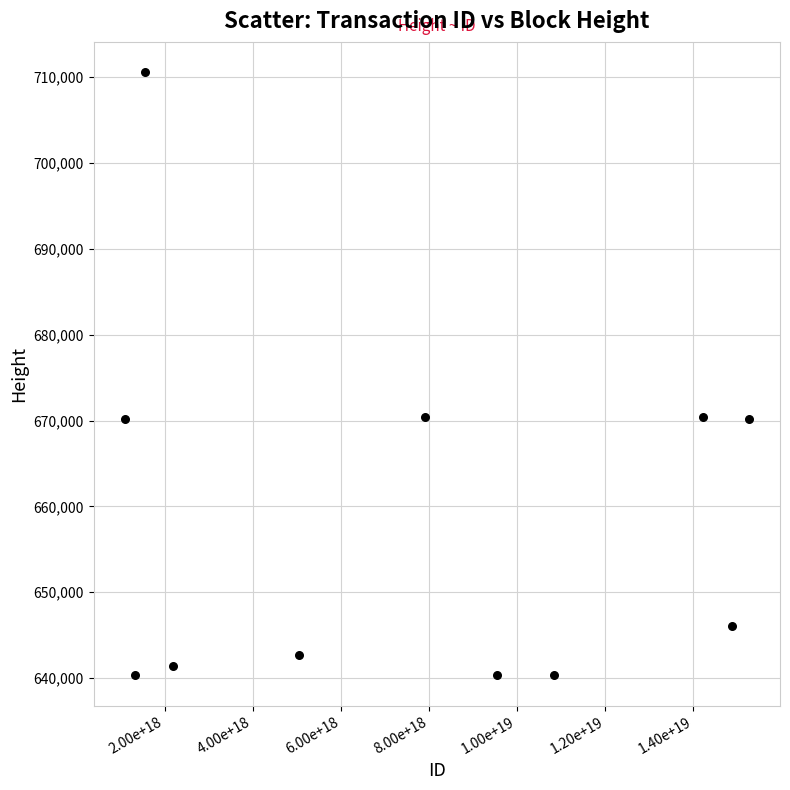

What is the range of X values (max minus min)?

14163114012714506240